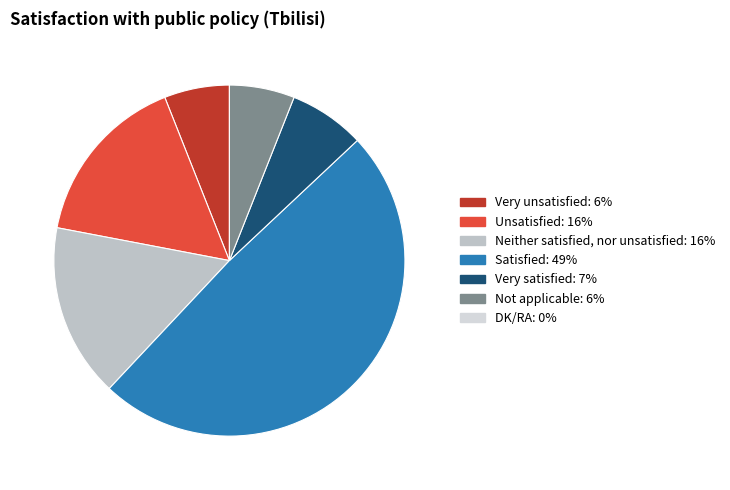

Is there any slice that represents more than half of the pie?

No